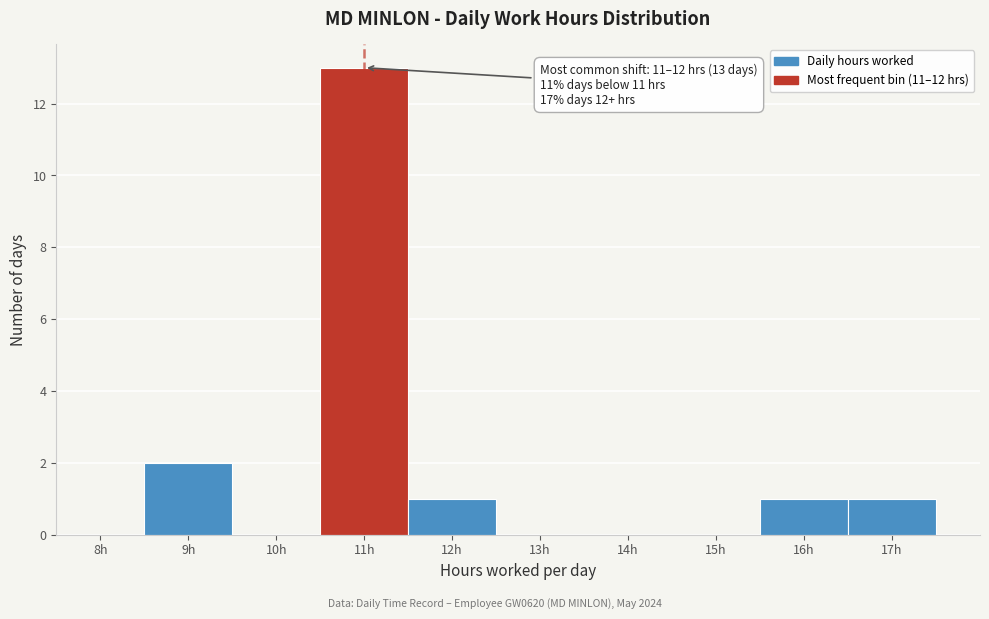

Reading left to right, extract all data points from this chart.

8h=0	9h=2	10h=0	11h=13	12h=1	13h=0	14h=0	15h=0	16h=1	17h=1